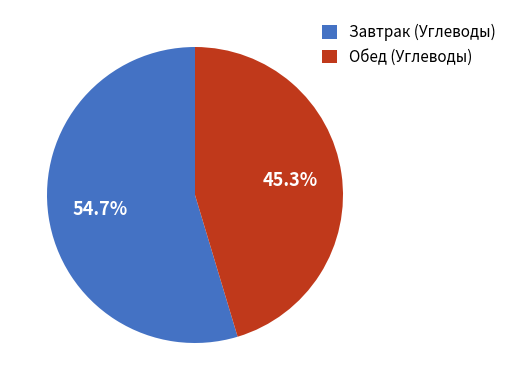

Between Обед (Углеводы) and Завтрак (Углеводы), which is larger?

Завтрак (Углеводы)